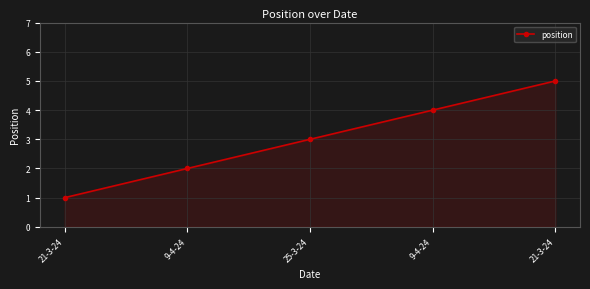

True or false: the data shows 0 at 21-3-24.

False